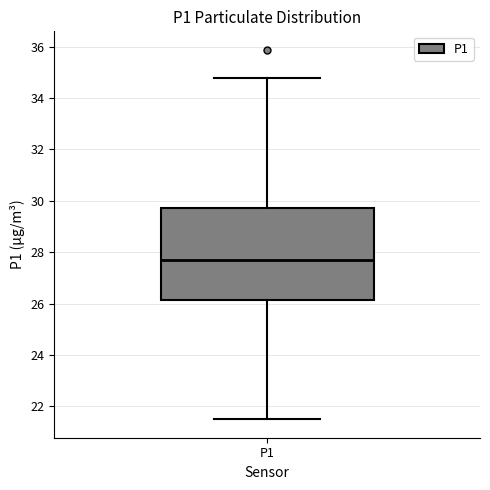

Read this box plot against the y-axis: the position of the median line, the range covered by the box, and the ends of both whiskers. The values are not printed on the chart, so give them approximately, as read against the axis.

median 27.8, box 26.2 to 29.8, whiskers 21.6 to 34.8